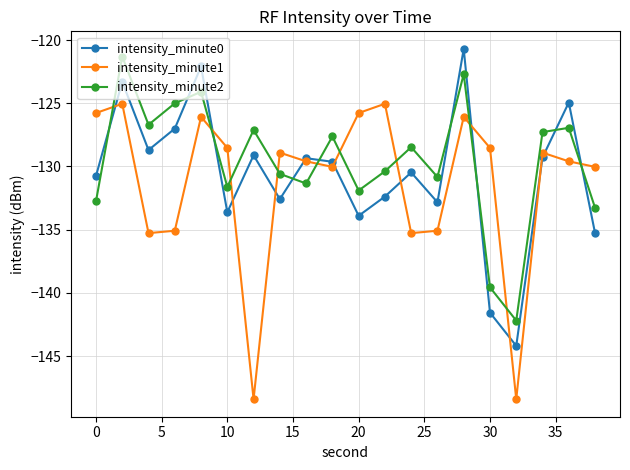

In intensity_minute1, how many points are higher than both neighbors (excluding endpoints)?

6